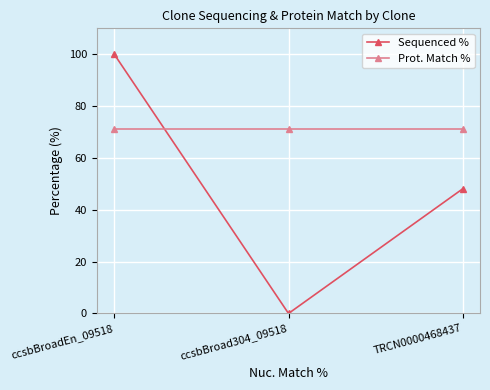

At which category does the chart reach its peak across all series?

ccsbBroadEn_09518